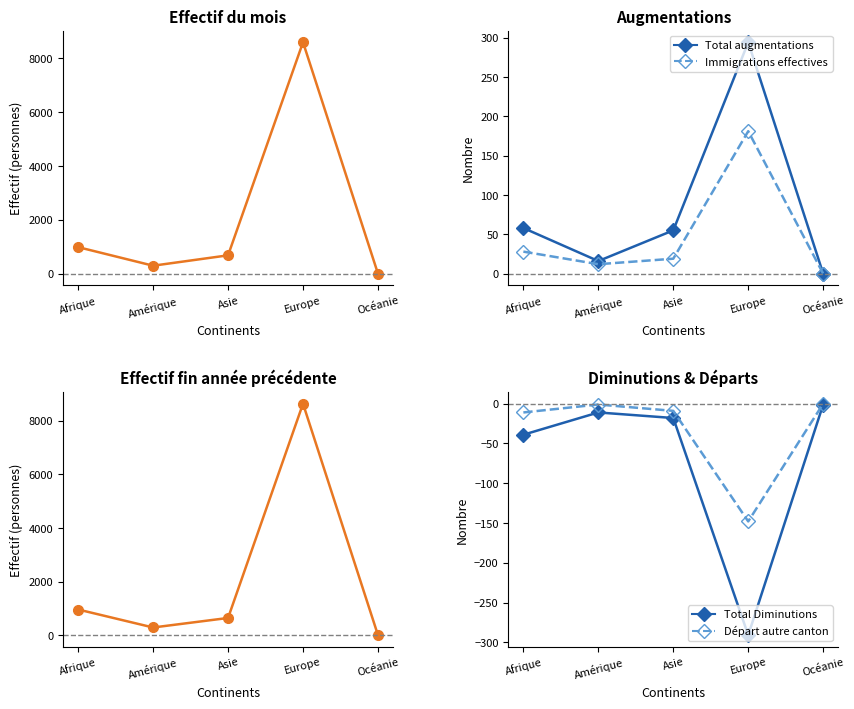

List the series in order of their peak value, lowest first.

Total Diminutions, Départ autre canton, Immigrations effectives, Total augmentations, Effectif du mois considéré, Effectif fin année précédente